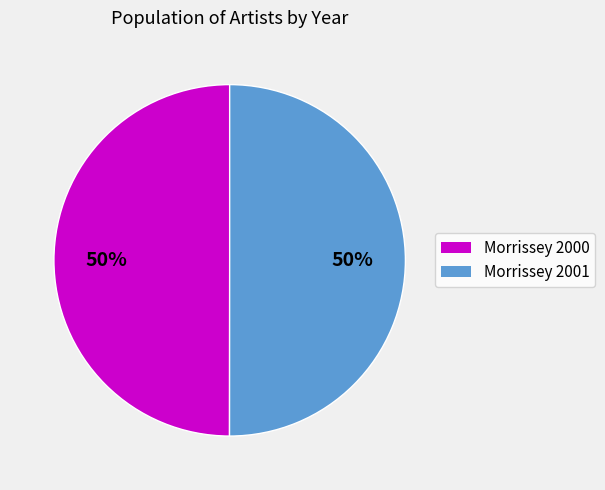

How many segments does this pie chart have?

2